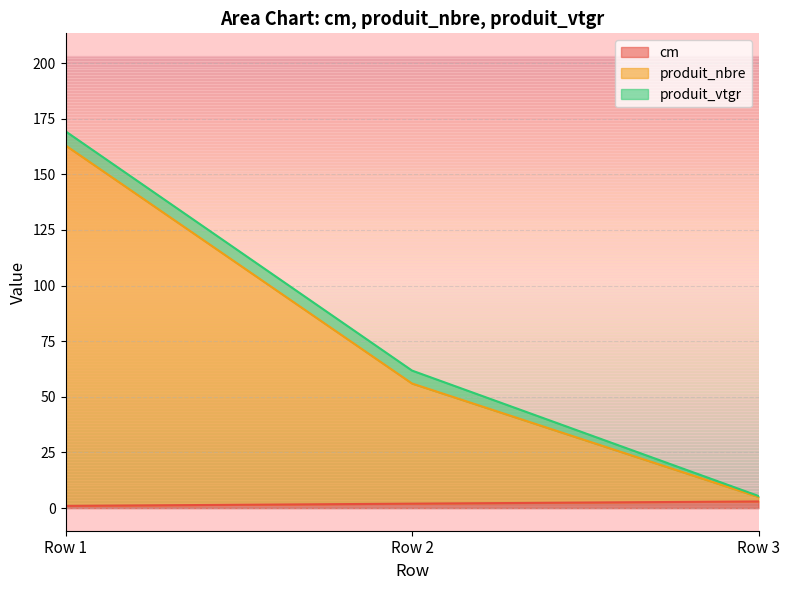

Is the value of cm at Row 1 greater than the value of produit_nbre at Row 3?

No